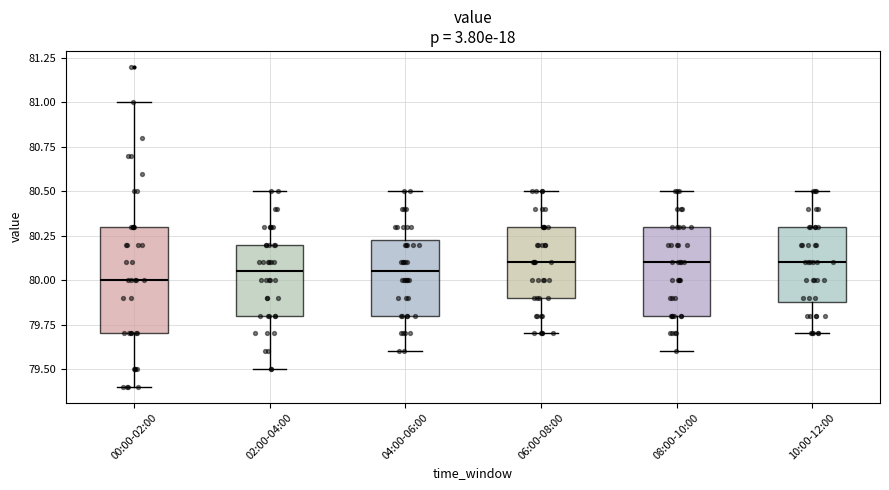

Comparing the boxes themselves (not the whiskers), which one is the tallest?

00:00-02:00